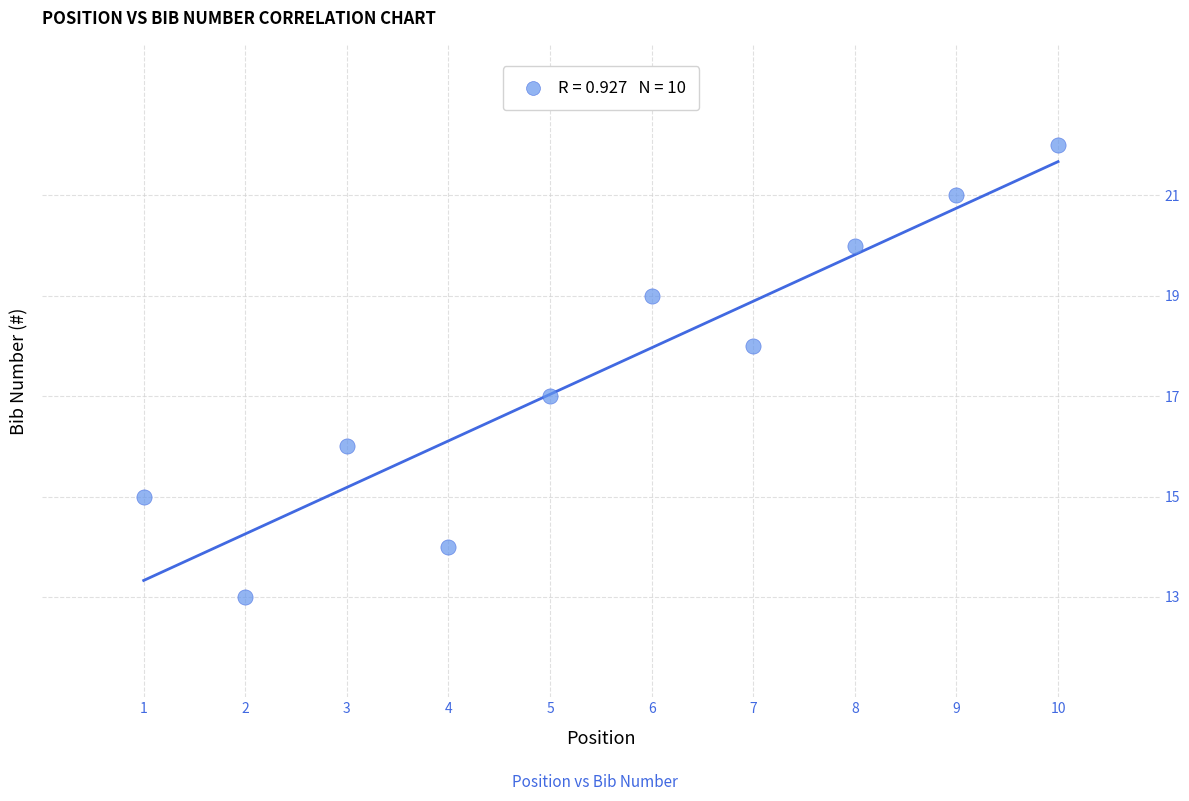

What is the average X value?

6